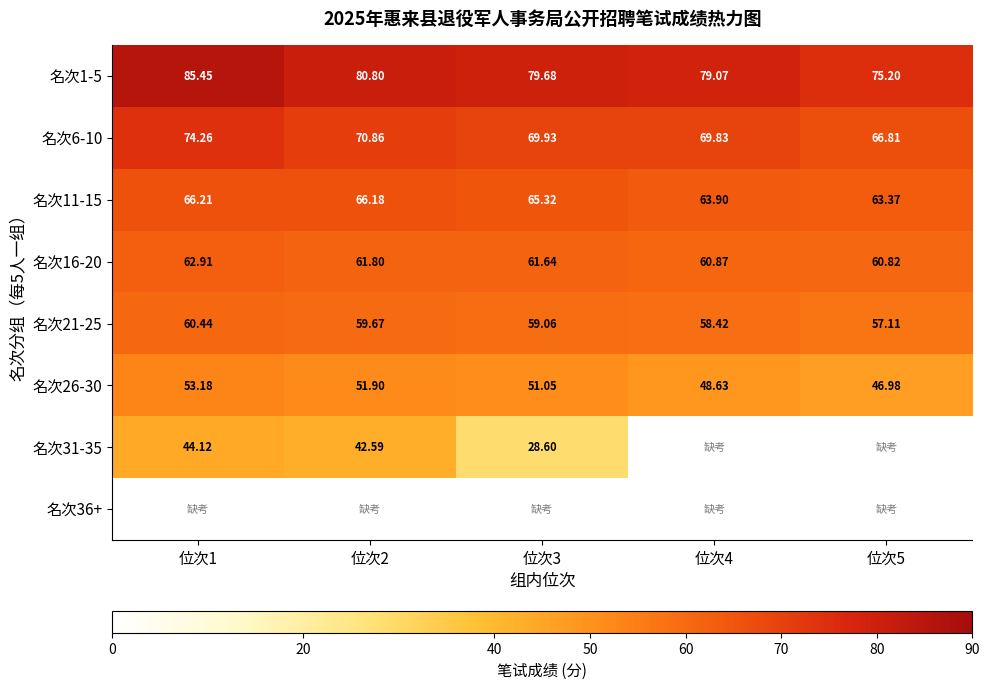

How many data points does each series have?

5